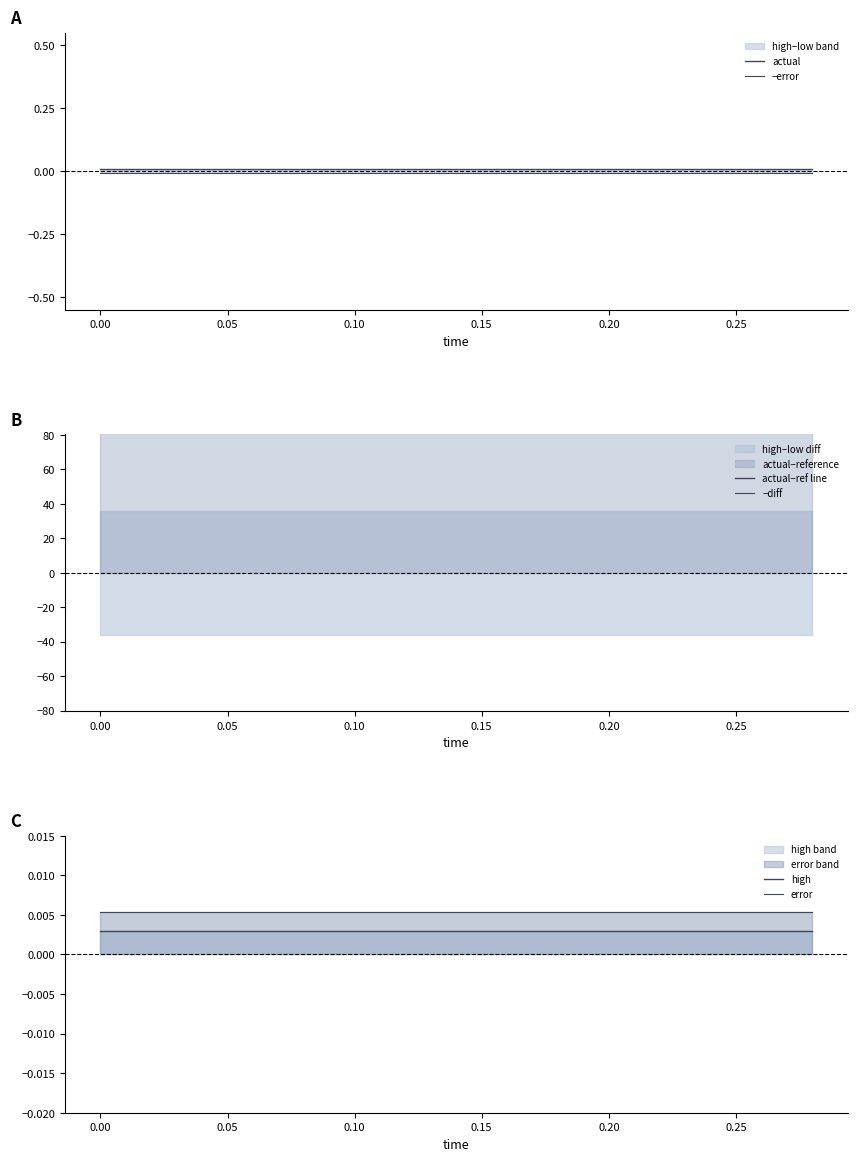

Is it true that −error equals -0.0 at 0.05?

True